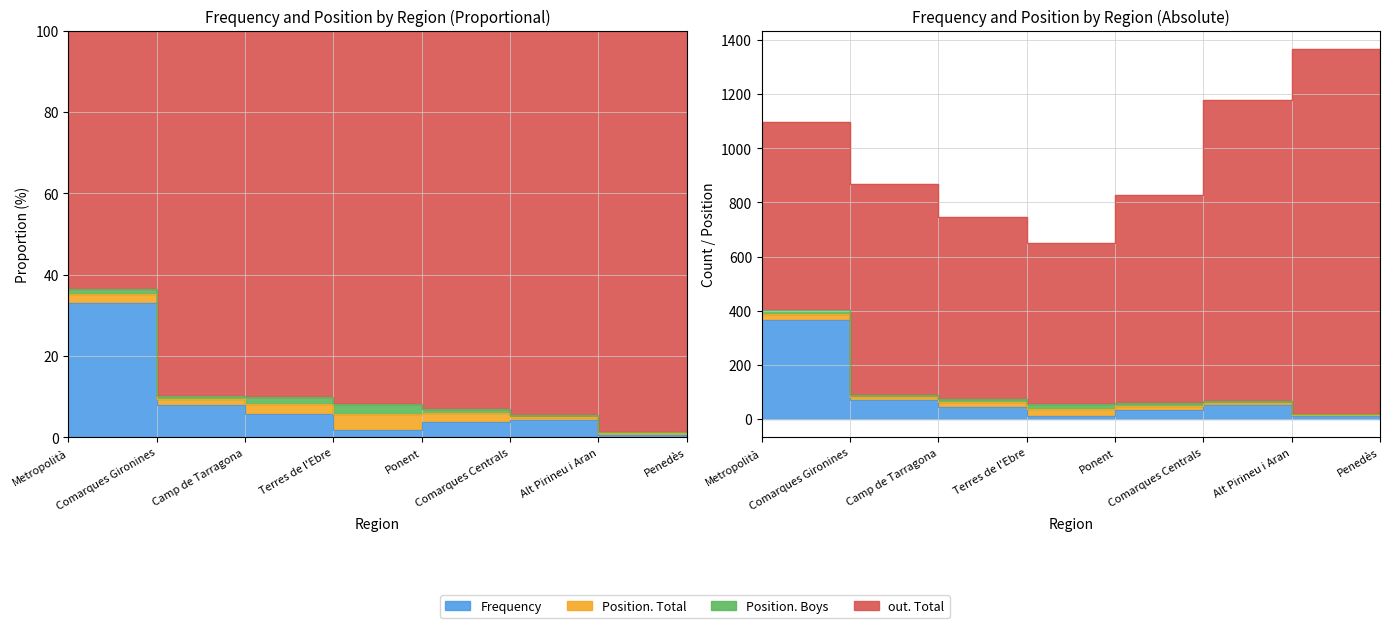

Which category has the lowest value in the Position. Boys series?

Alt Pirineu i Aran